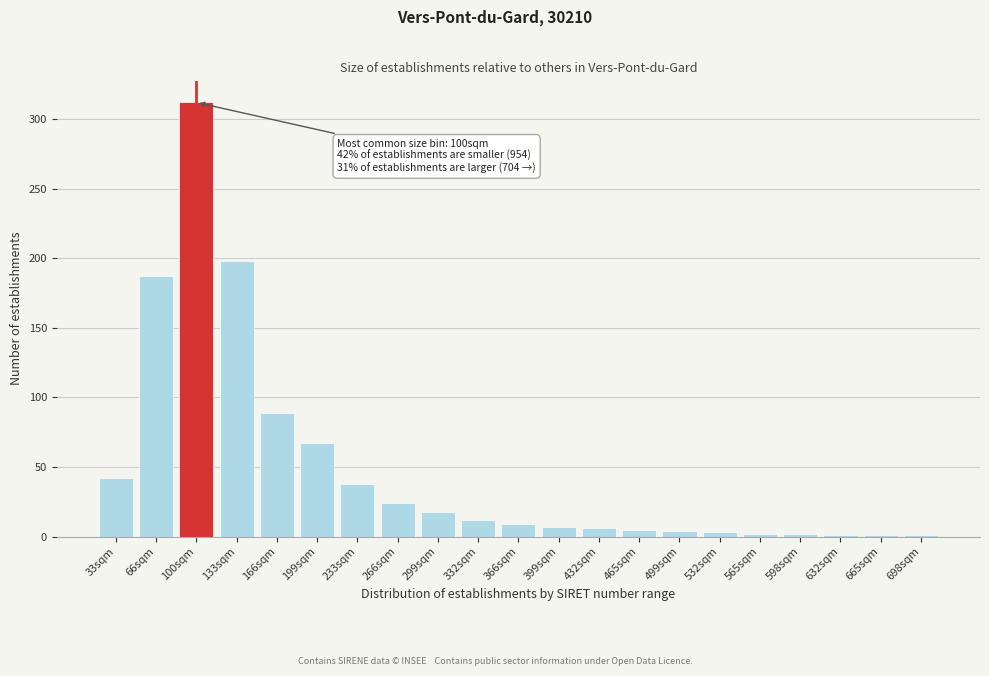

What is the greatest value displayed?

312